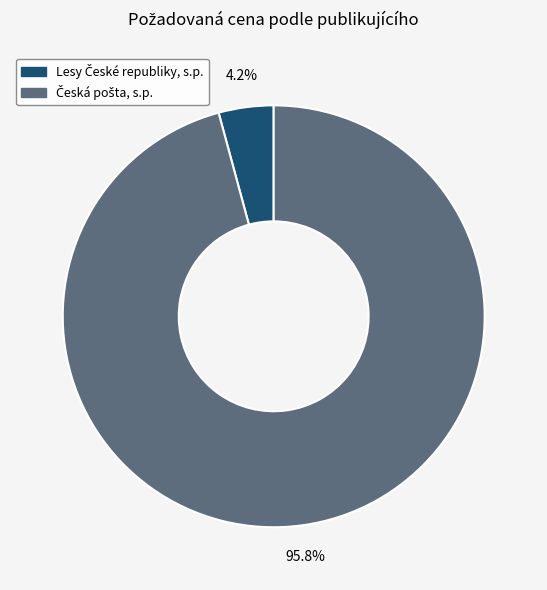

To the nearest percent, what is the average slice percentage?

50%